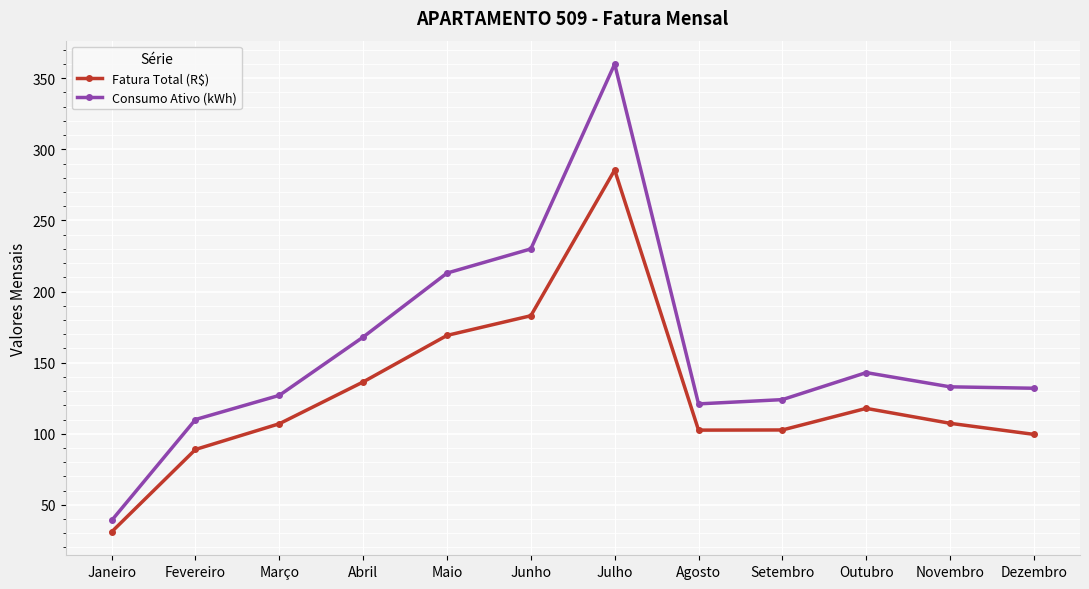

True or false: Fatura Total (R$) has a value of 209.4 at Outubro.

False